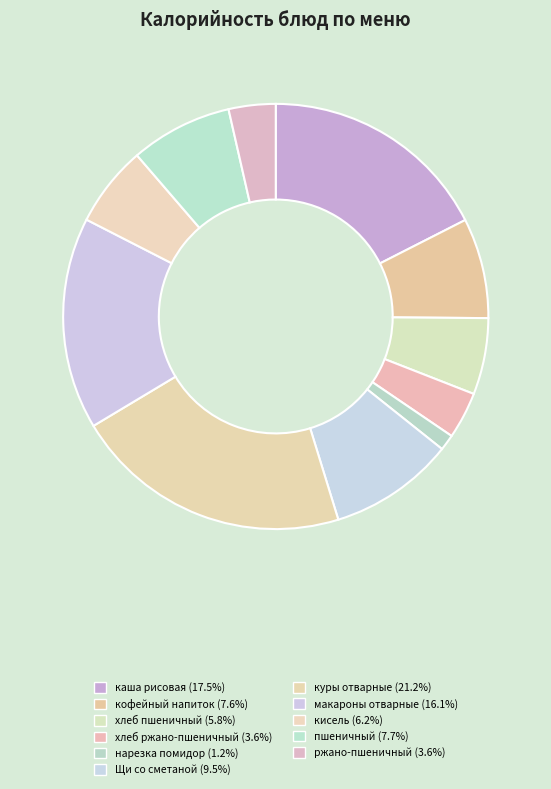

Is it true that кофейный напиток is 8% of the pie?

True